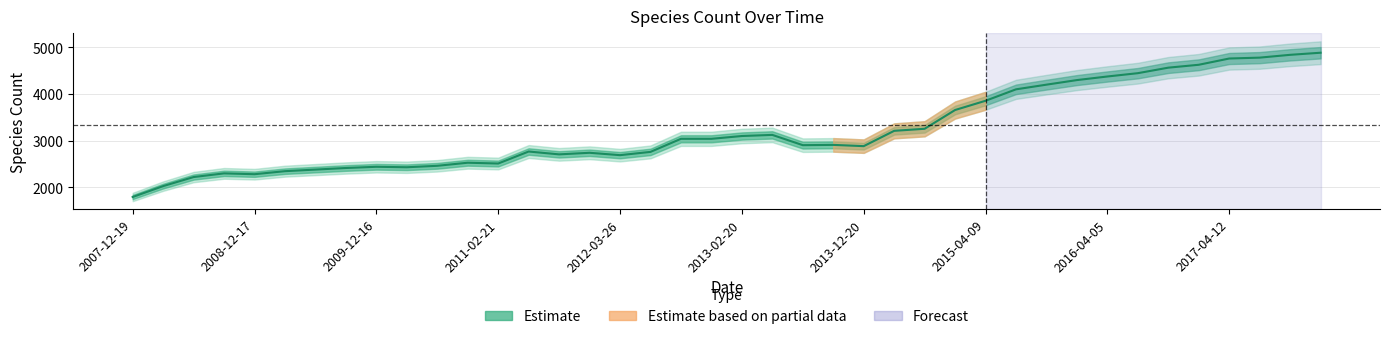

Rank the categories by value from lowest to highest.

2007-12-19, 2008-04-01, 2008-06-27, 2008-12-17, 2008-10-10, 2009-04-06, 2009-06-17, 2009-09-25, 2010-04-01, 2009-12-16, 2010-07-26, 2011-02-21, 2010-11-17, 2012-03-26, 2011-09-05, 2012-01-18, 2012-07-13, 2011-06-10, 2013-12-20, 2013-07-09, 2013-09-10, 2012-10-31, 2012-12-11, 2013-02-20, 2013-05-21, 2014-03-28, 2014-09-08, 2015-01-19, 2015-04-09, 2015-07-03, 2015-10-01, 2016-01-04, 2016-04-05, 2016-07-04, 2016-10-07, 2016-12-27, 2017-04-12, 2017-07-24, 2017-10-12, 2017-12-22